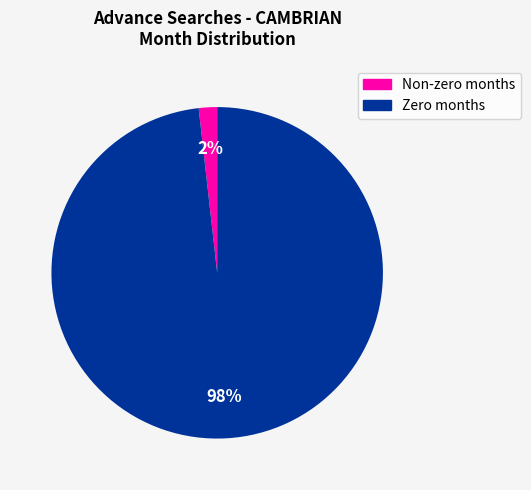

Which has a higher value, Zero months or Non-zero months?

Zero months